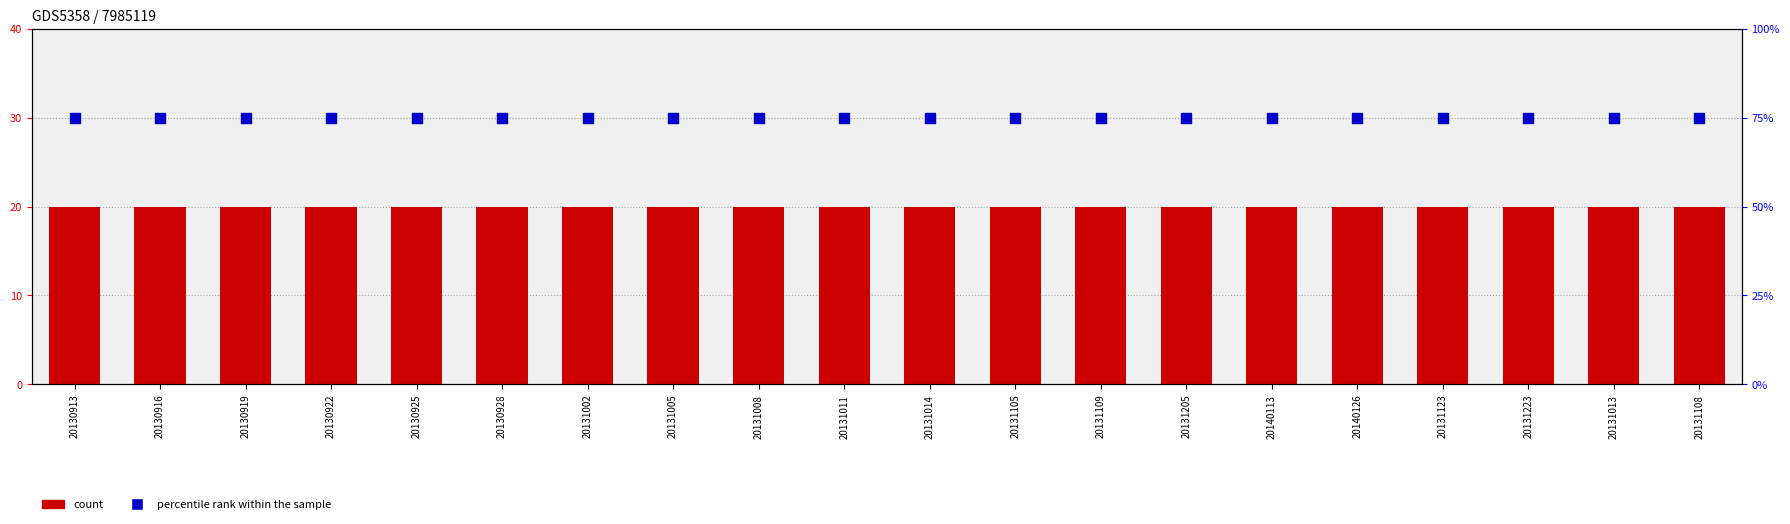

Which series contains the highest Y value?

percentile rank within the sample